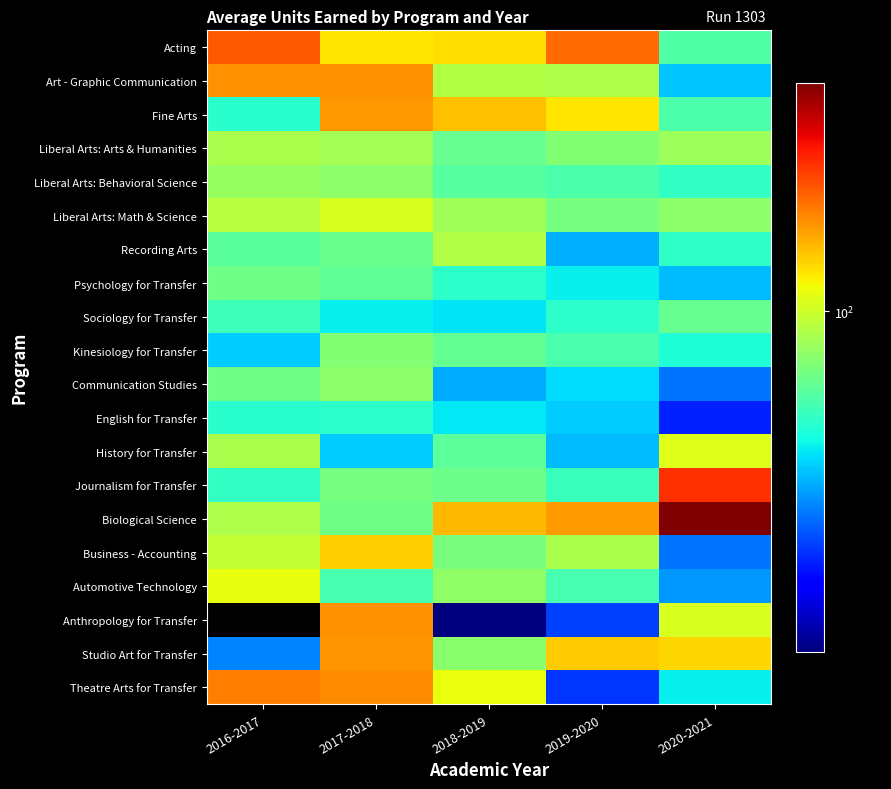

What is the difference between the highest and lowest values at 2019-2020?

45.5